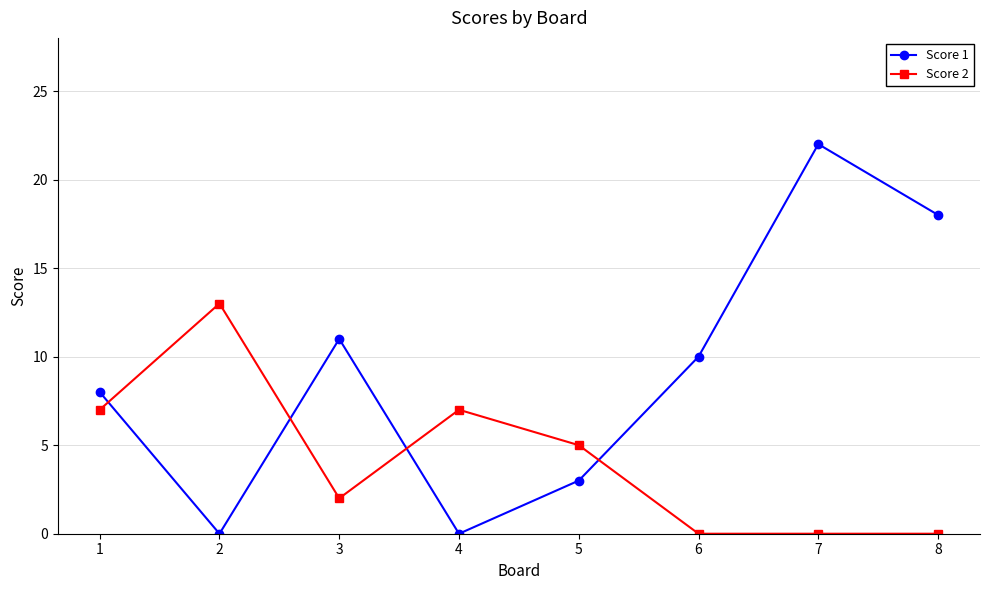

What is the difference between the second highest and second lowest values in the Score 1 series?

18